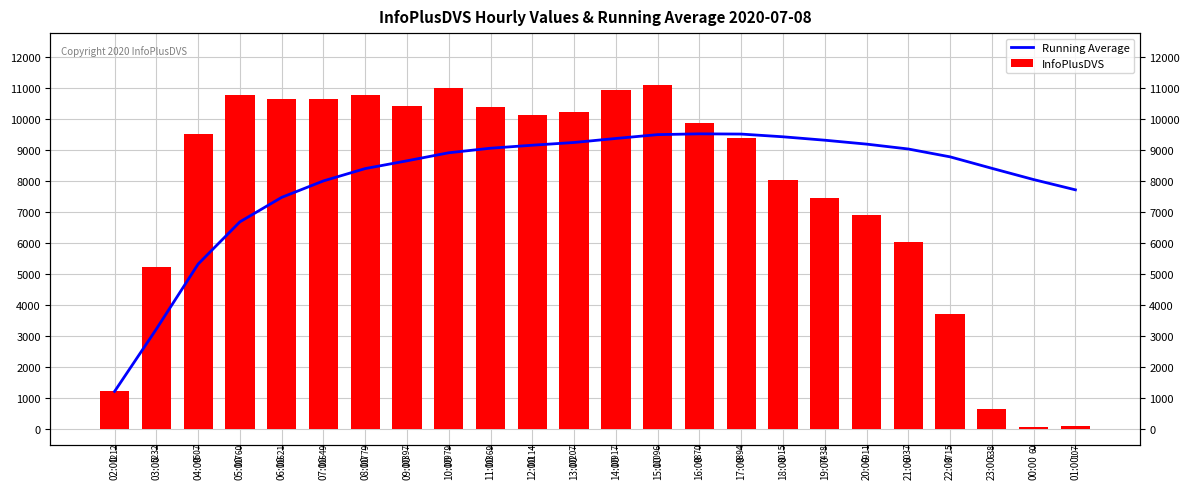

Which series has the widest spread of values?

InfoPlusDVS